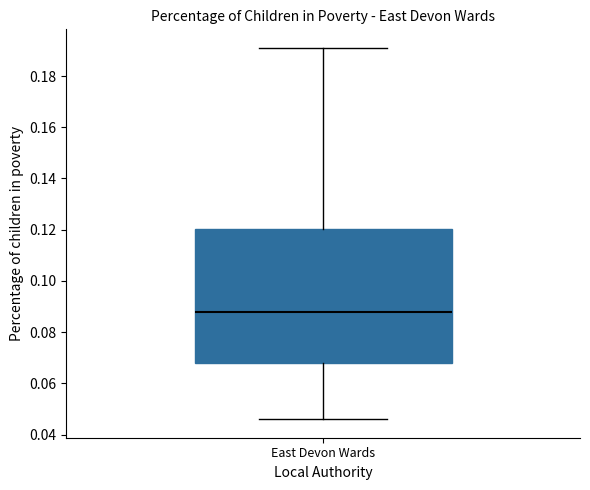

Transcribe this box plot: give where the median line is, the range the box spans, and where the two whiskers end, as read against the y-axis. The values are not printed on the chart, so give them approximately, as read against the axis.

median 0.088, box 0.068 to 0.120, whiskers 0.046 to 0.192